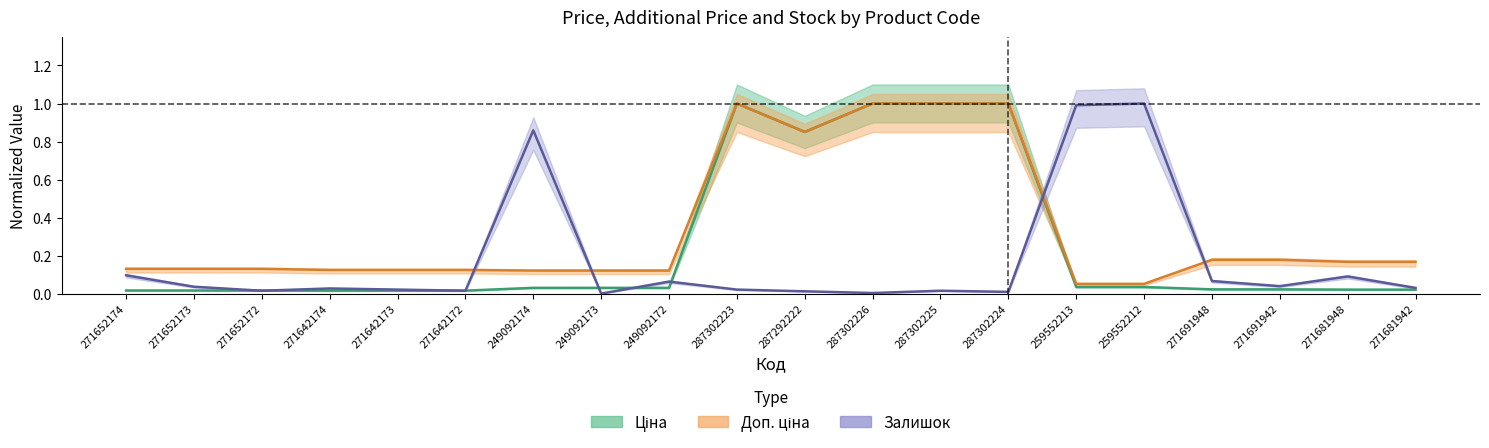

In Ціна, how many points are lower than both neighbors (excluding endpoints)?

1